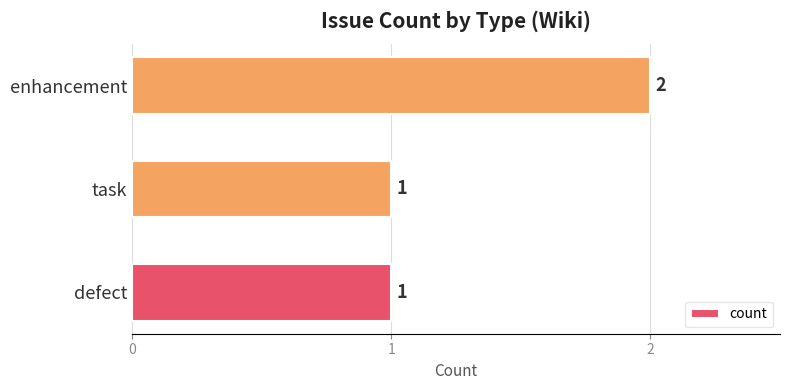

Between enhancement and defect, which is larger?

enhancement